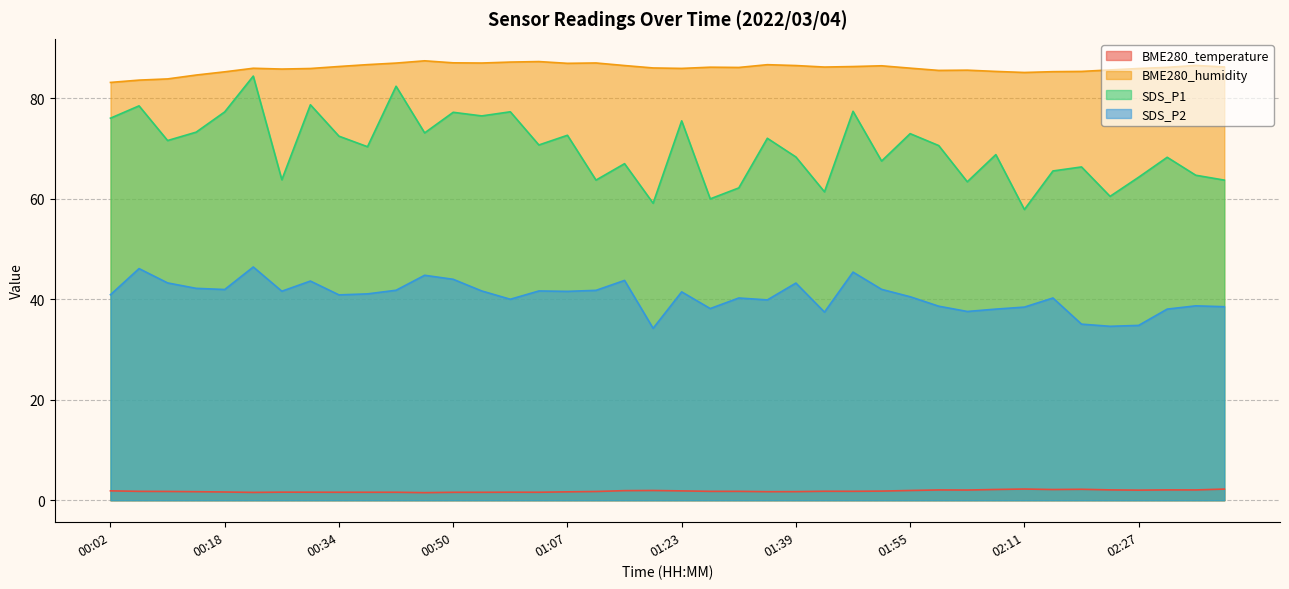

Between 00:10 and 02:23, which series saw the biggest shift?

SDS_P1